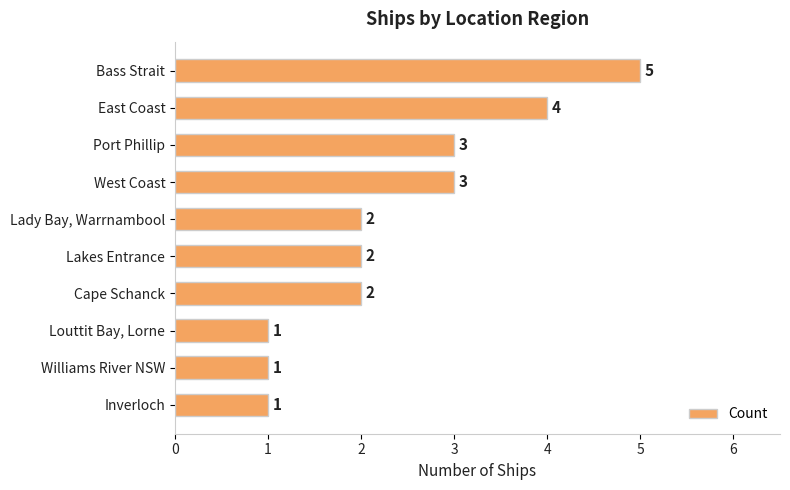

What is the smallest value displayed?

1